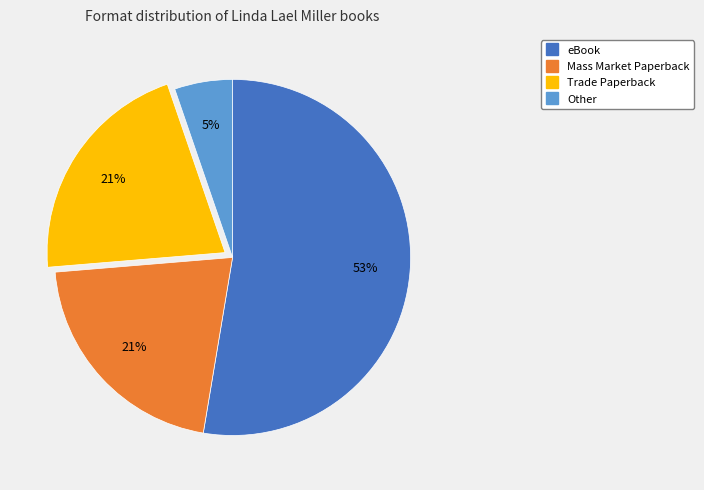

Does any single category account for the majority?

Yes